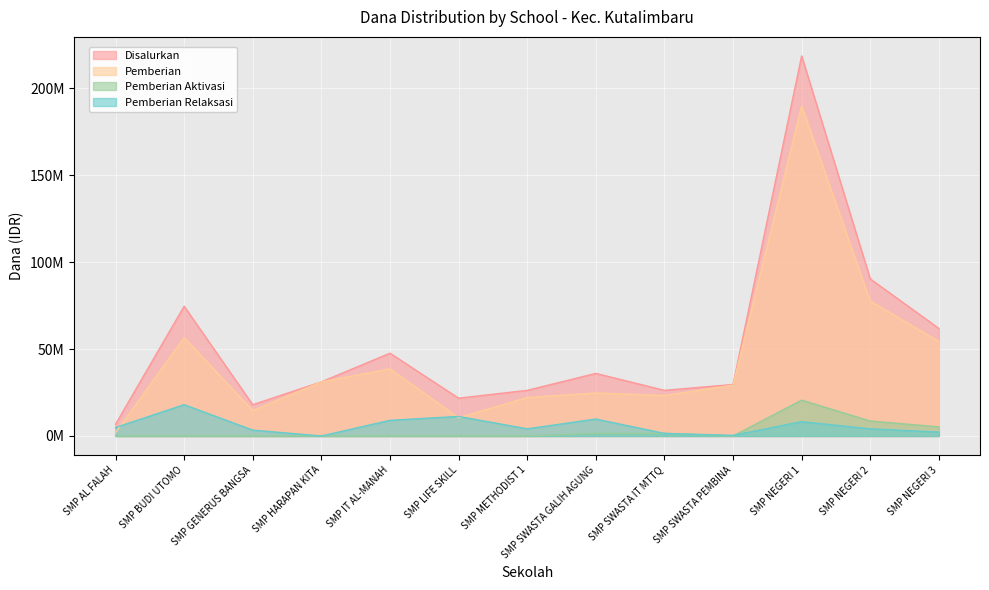

What is the average value of the Pemberian Relaksasi series?

5913462